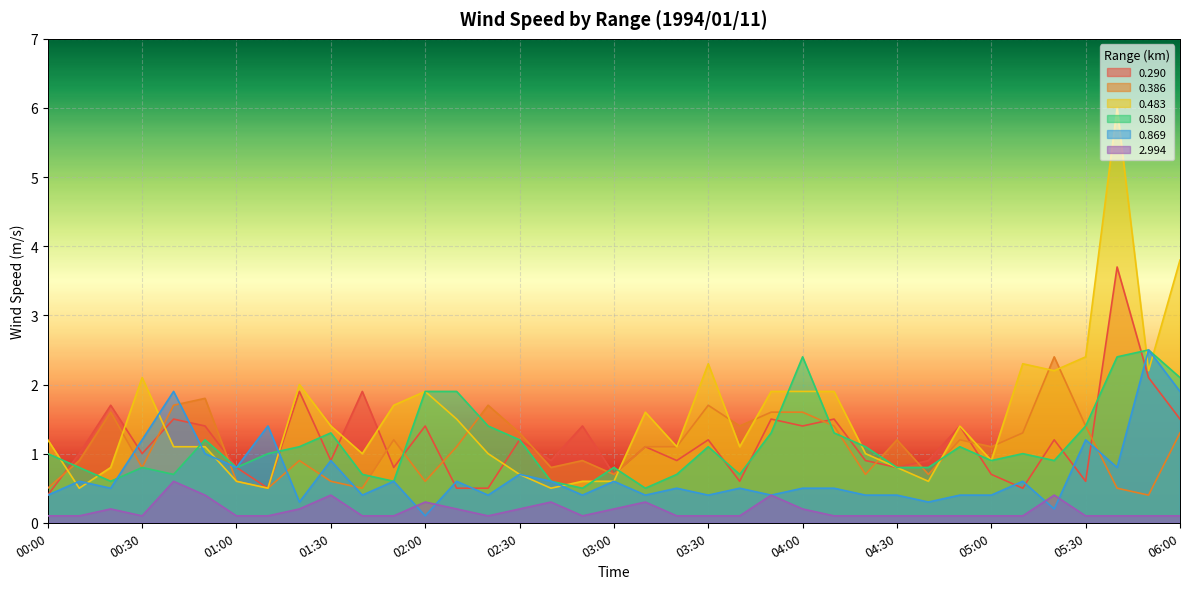

Where is 0.580 nearest to the value 1?

00:00